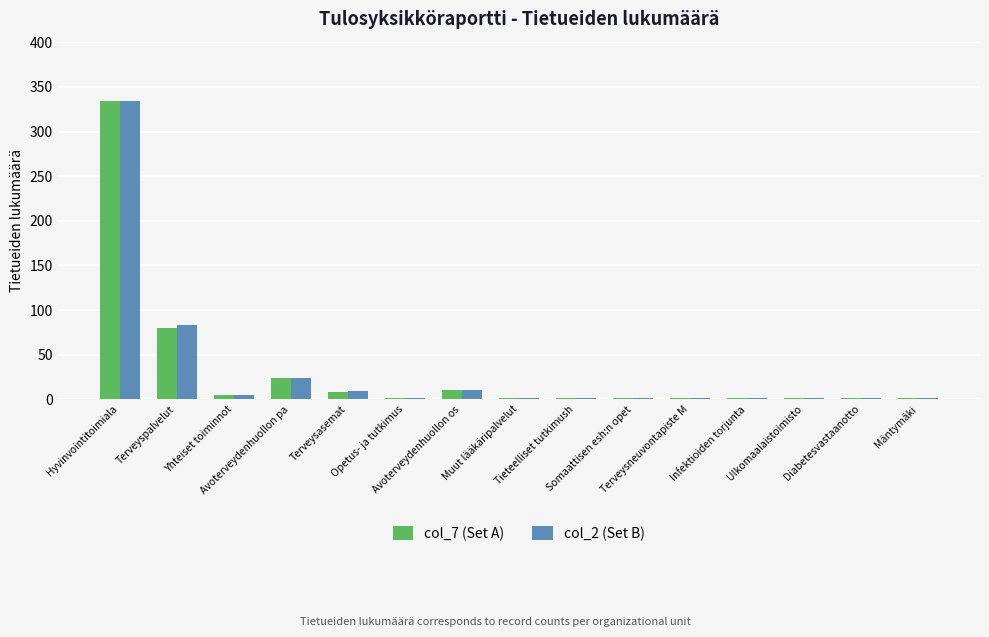

Count the number of data series in this chart.

2